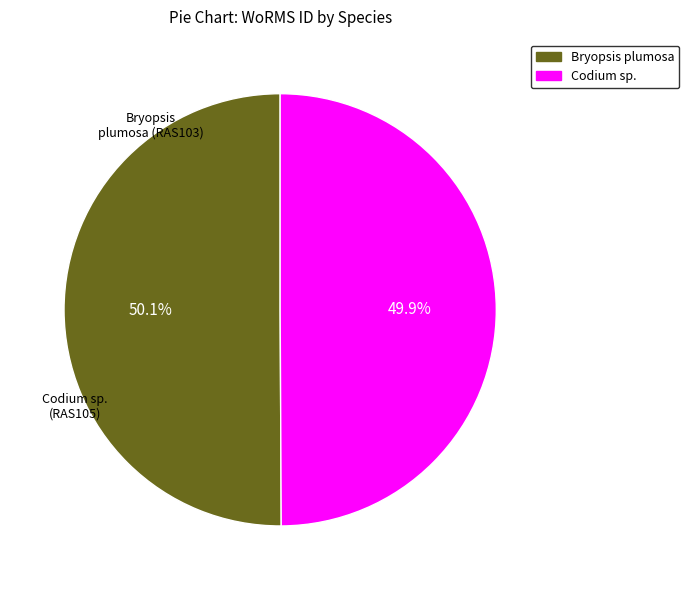

Is there any slice that represents more than half of the pie?

Yes